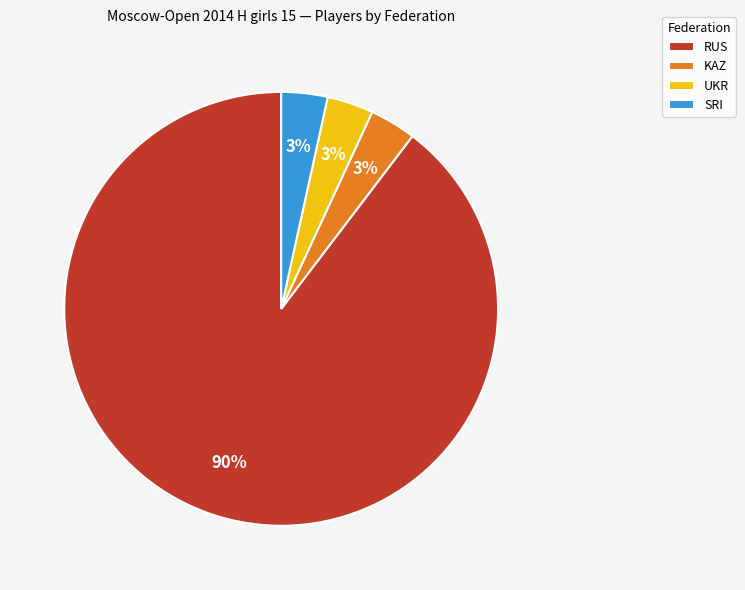

Is it true that RUS is 90% of the pie?

True